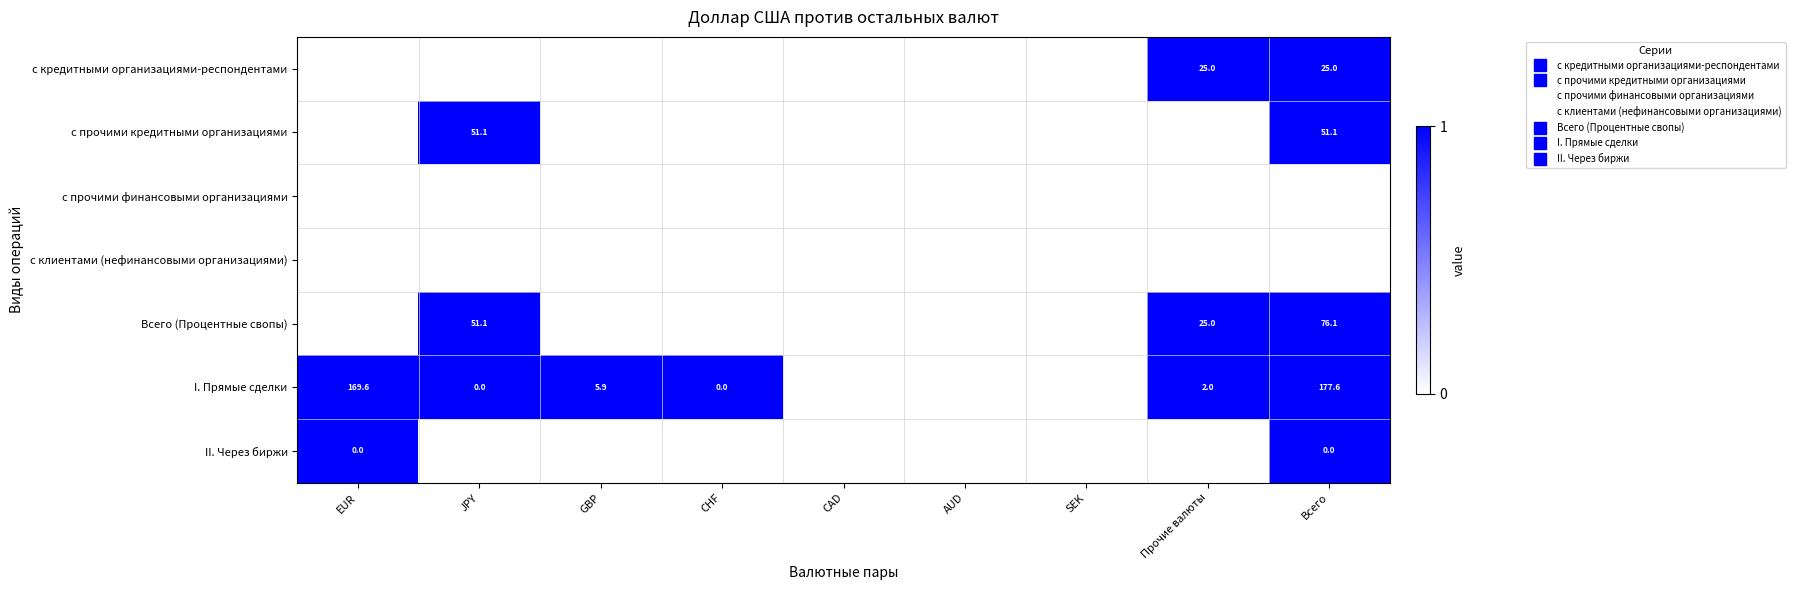

At how many categories does at least one series exceed 0?

6